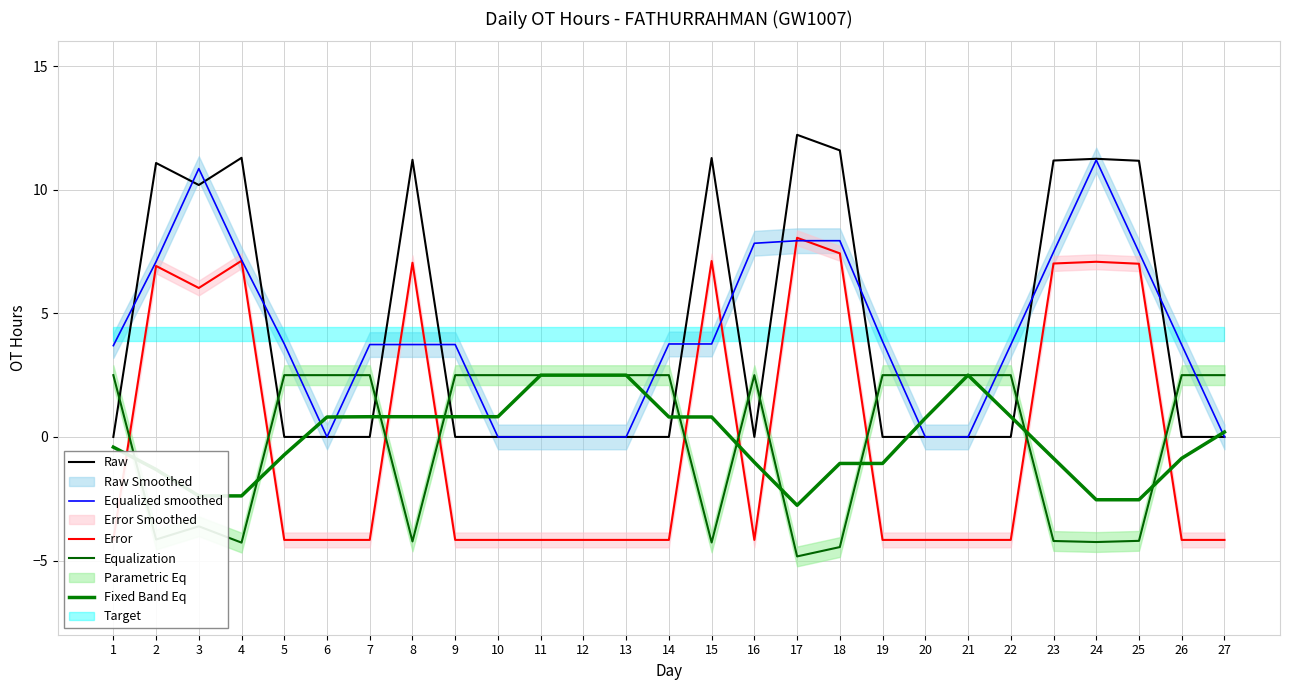

At which label does Equalization reach its minimum?

17